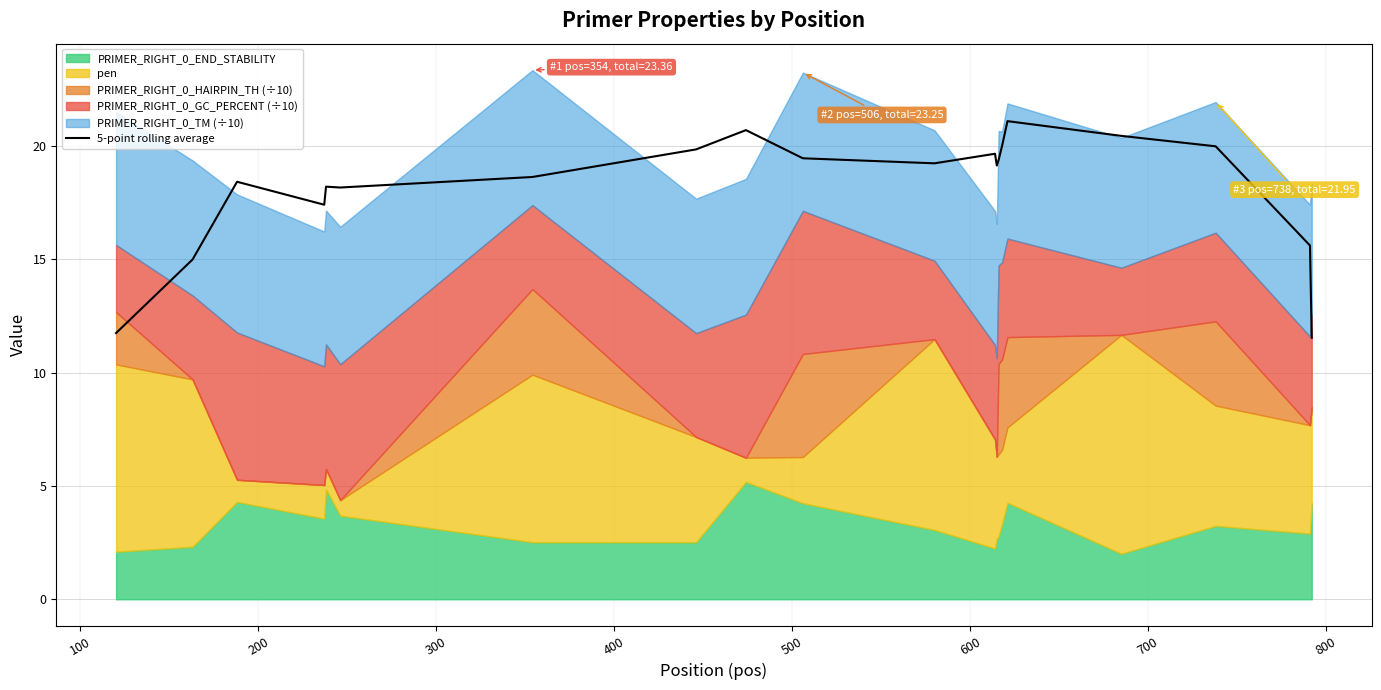

What is the minimum value for 5-point rolling average?

11.5